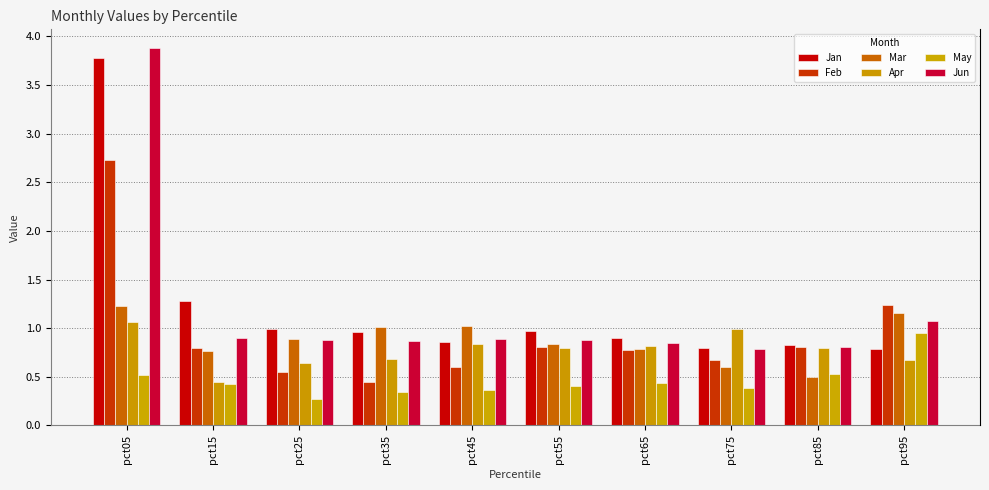

Is the value of Mar at pct15 greater than the value of Jan at pct05?

No